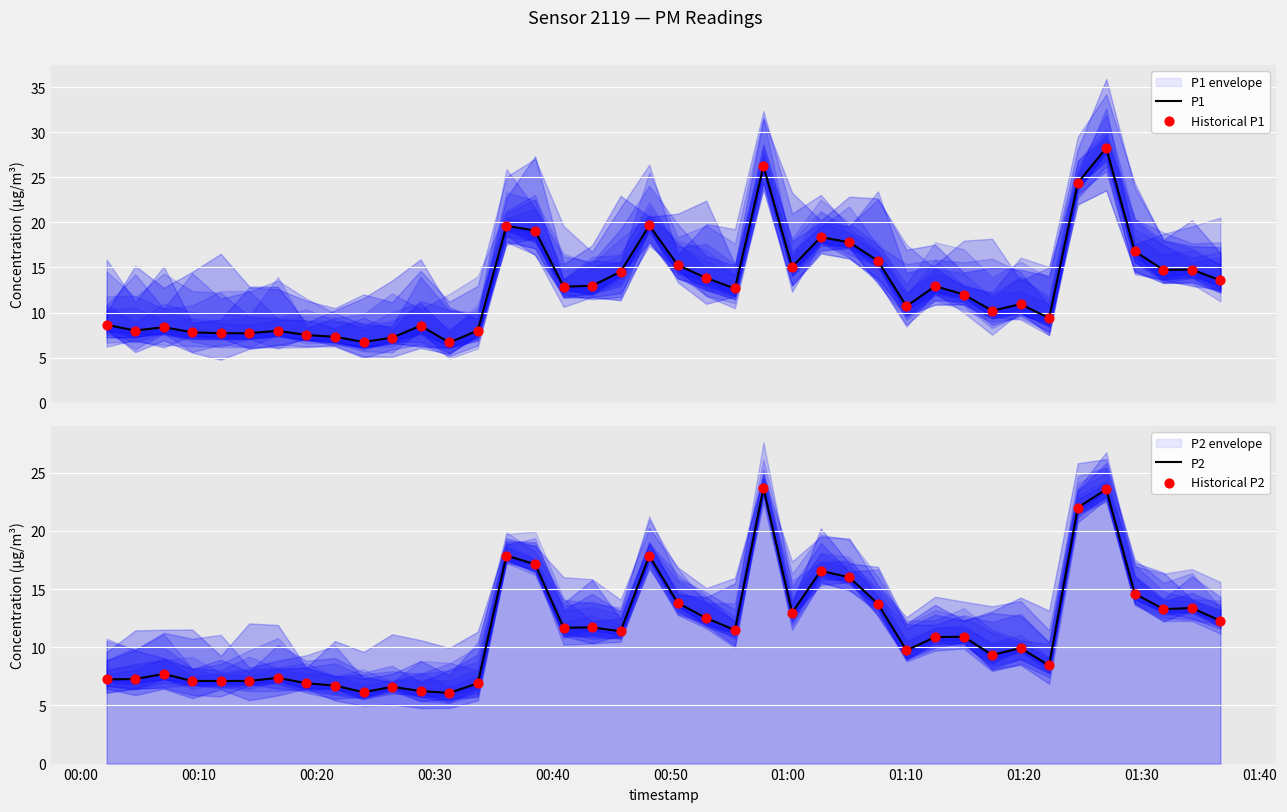

Which series reaches the maximum Y coordinate?

P1